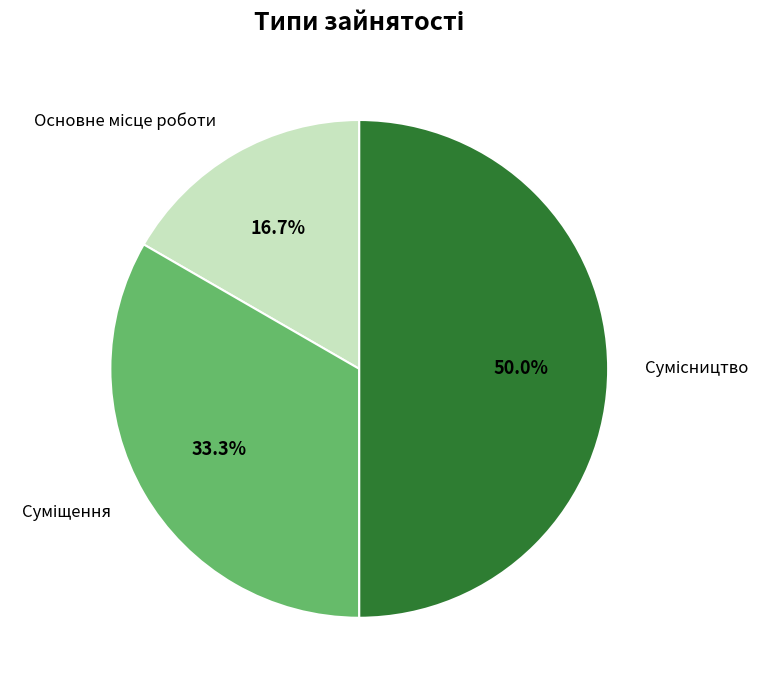

Rank the categories by value from lowest to highest.

Основне місце роботи, Суміщення, Сумісництво